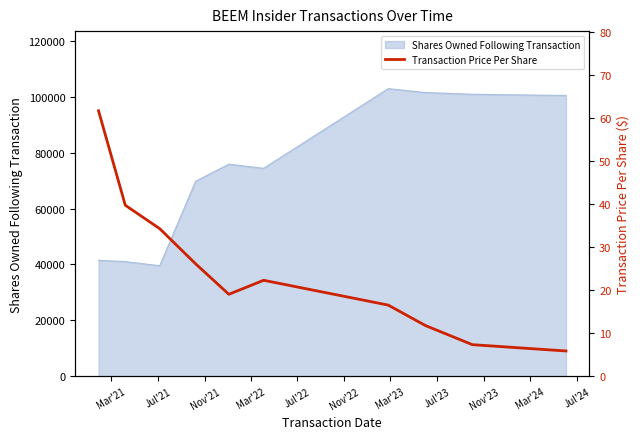

What is the lowest value of the Shares Owned Following Transaction series?

39551